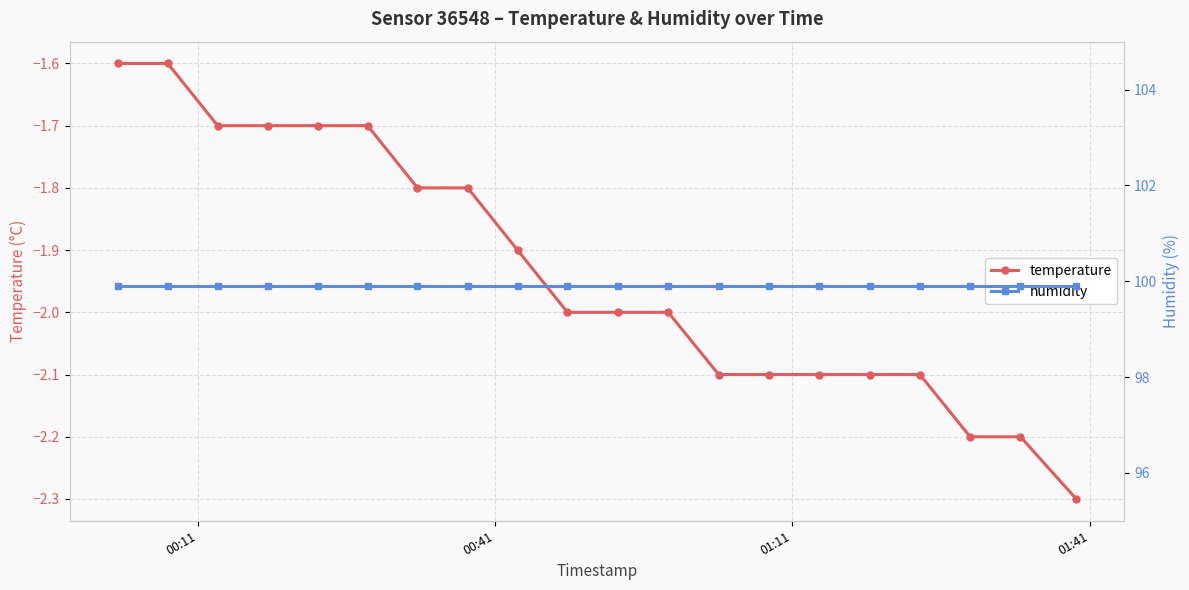

What is the minimum value for temperature?

-2.3